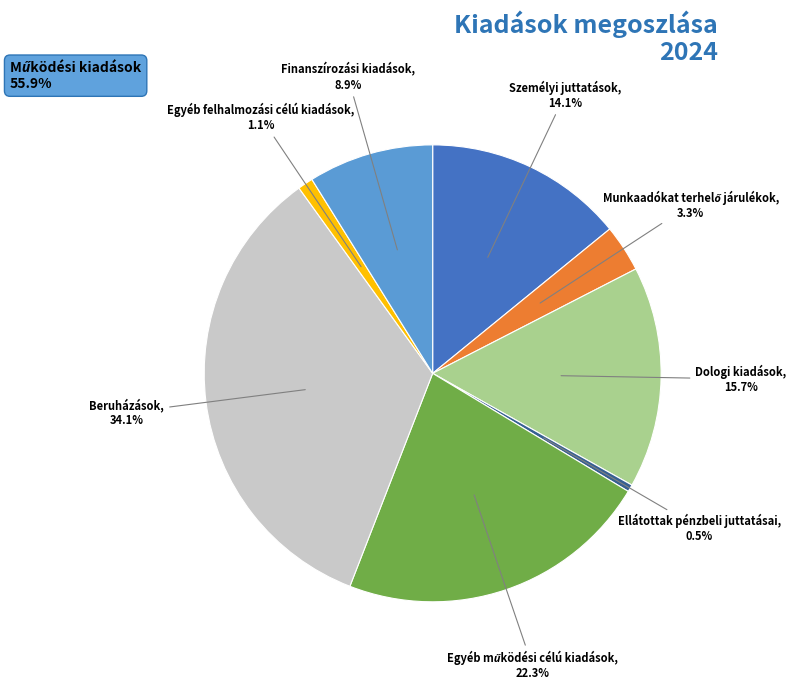

Is there any slice that represents more than half of the pie?

No